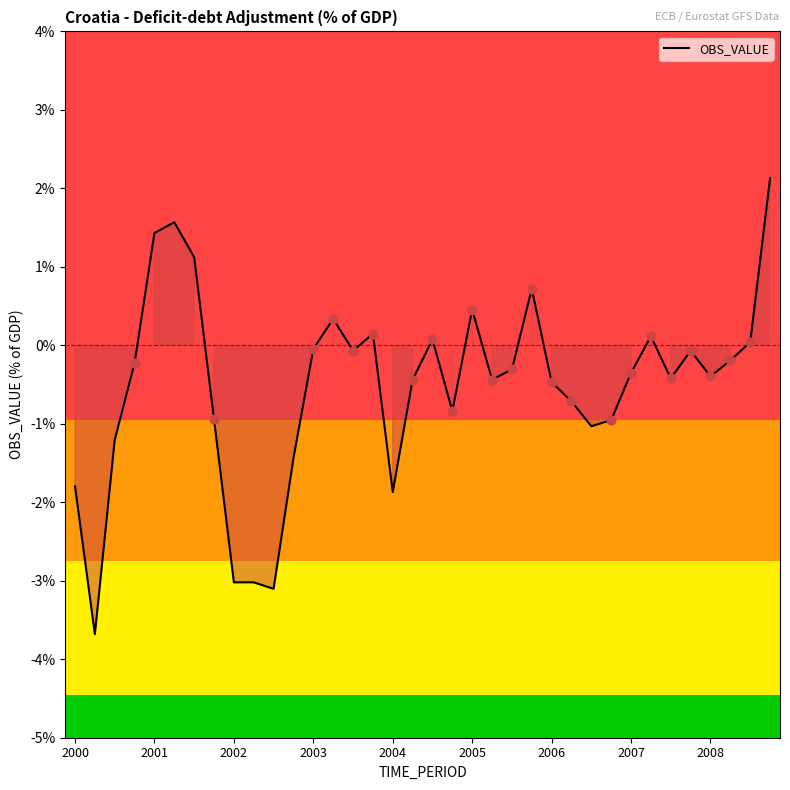

What is the maximum value shown in the chart?

2.1